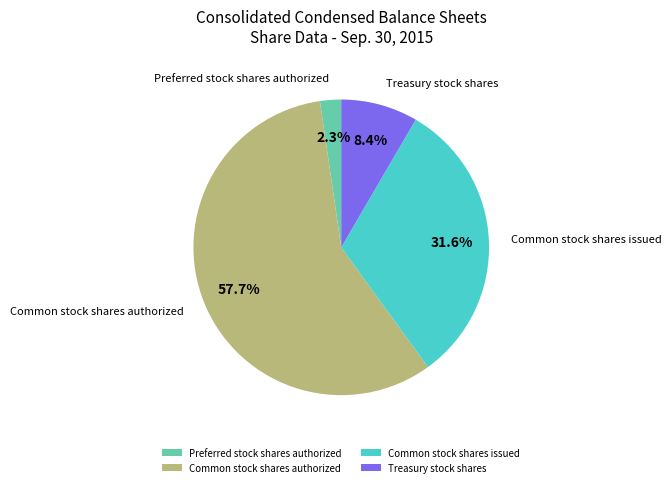

How many segments does this pie chart have?

4